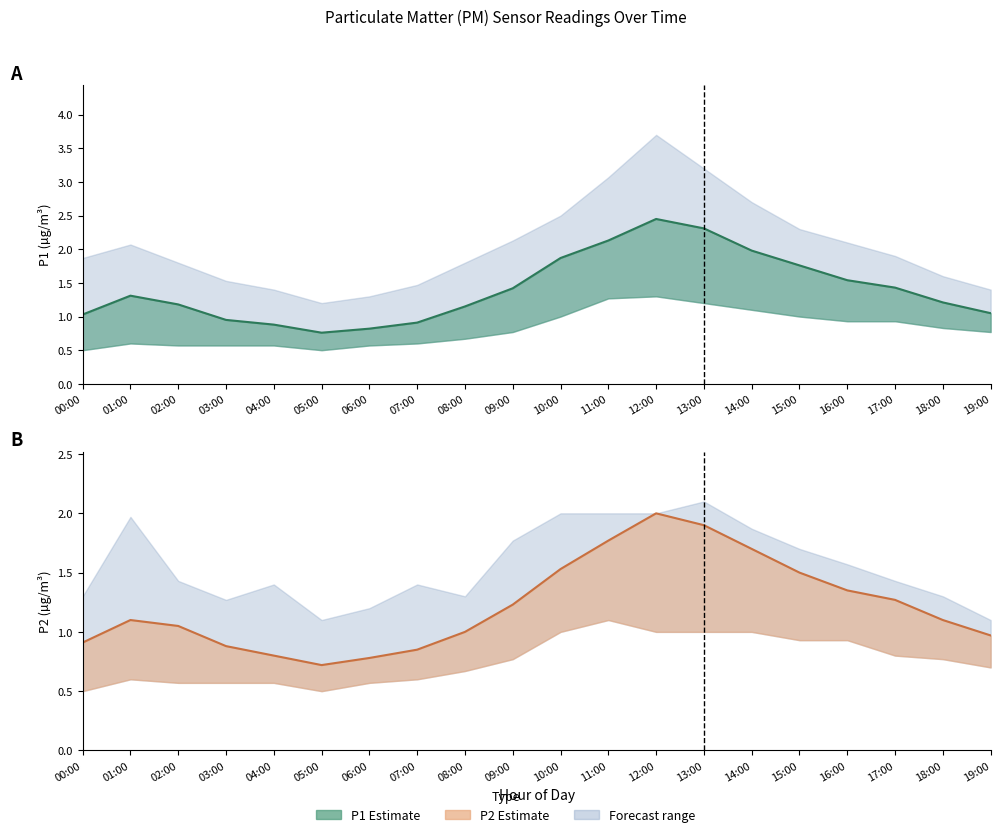

What is the difference between the maximum and minimum values in the P1 mean series?

1.7